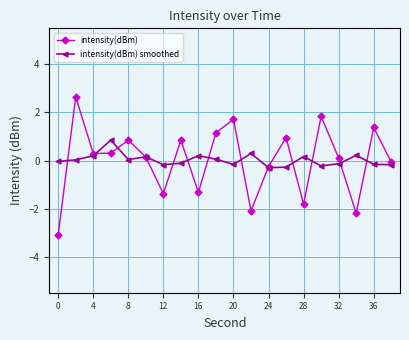

Which series has the largest range (max minus min)?

intensity(dBm)